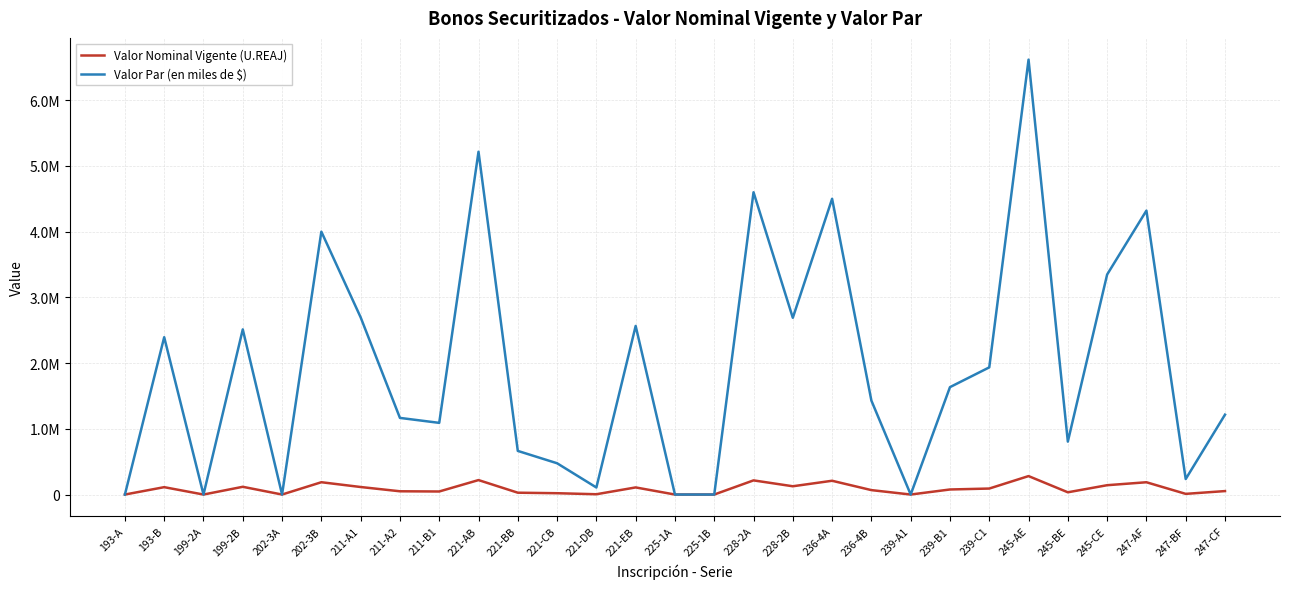

What is the label of the 27th point from the left?

247-AF